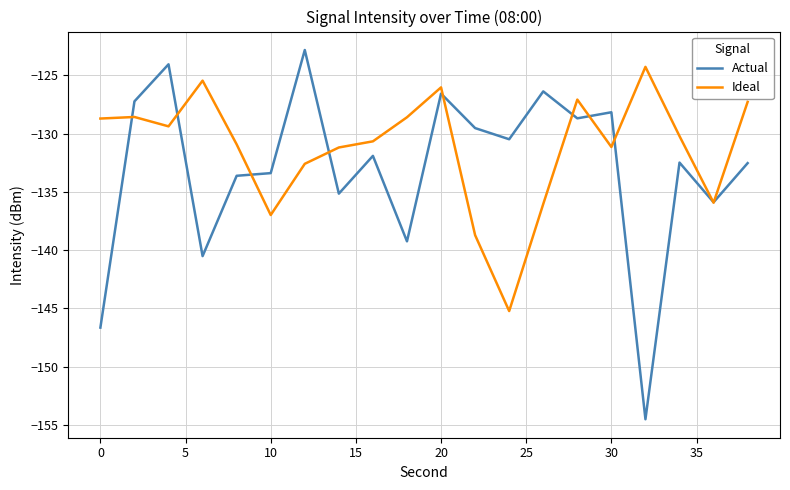

List the series in order of their peak value, highest first.

Actual, Ideal